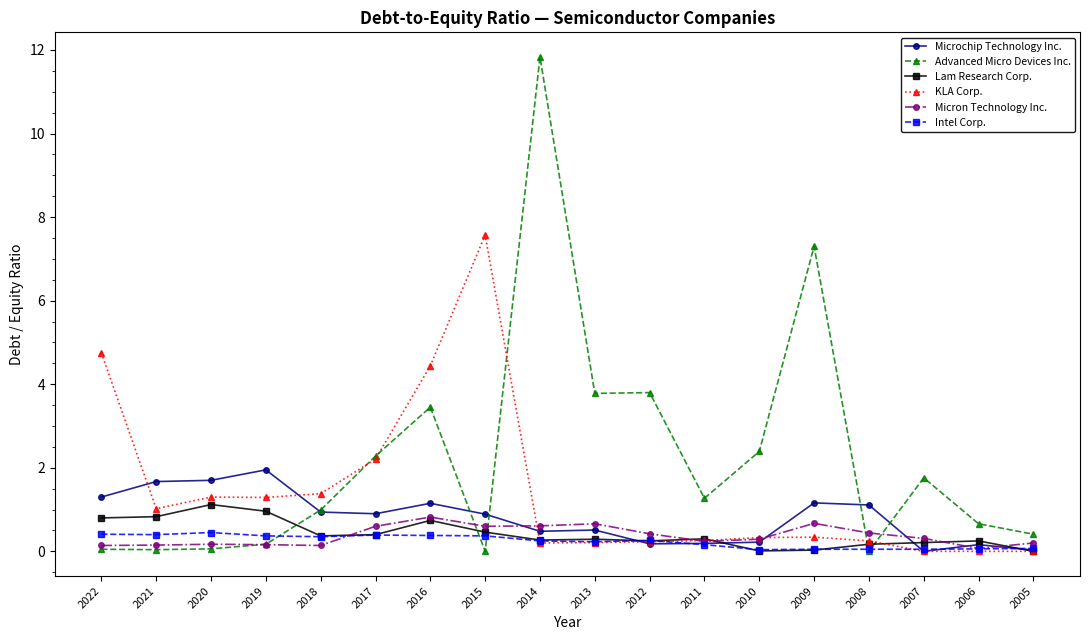

Is it true that KLA Corp. equals 1.1 at 2016?

False